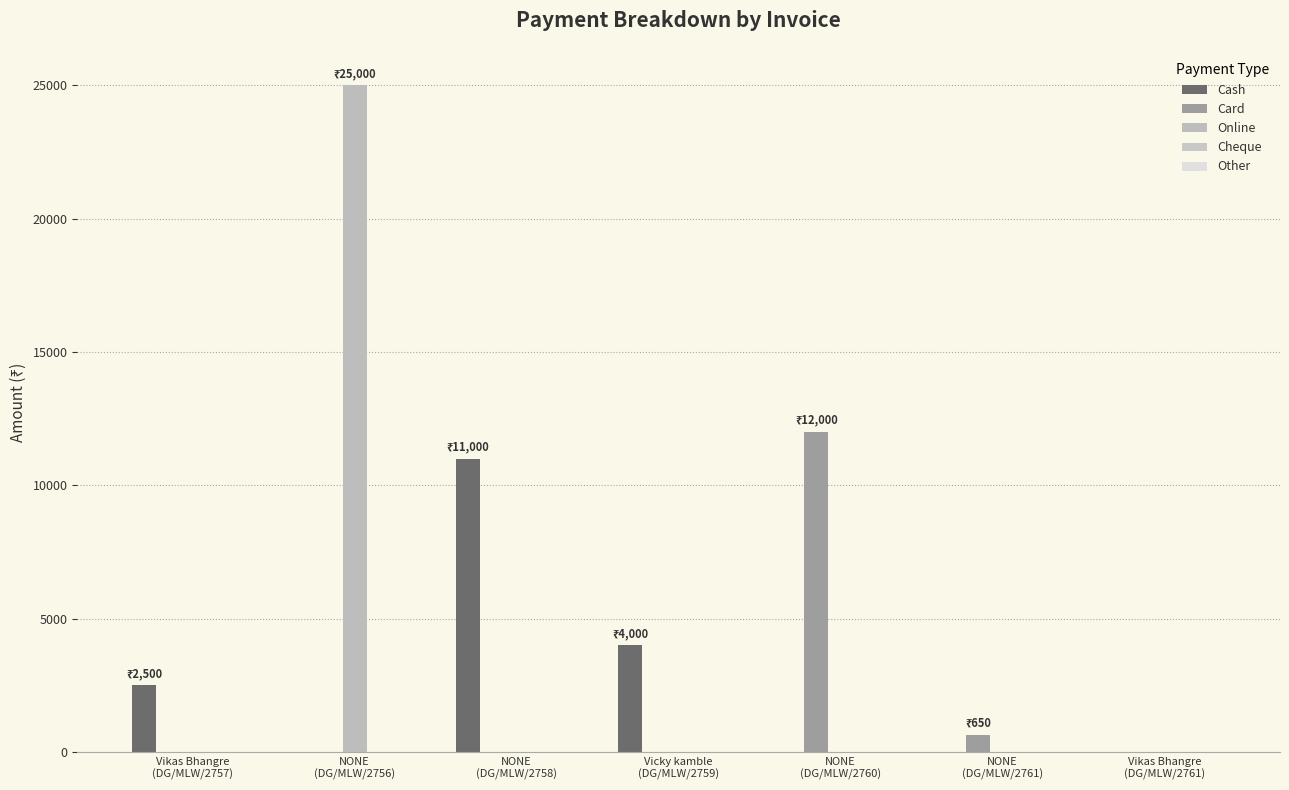

Count the number of categories in the chart.

7